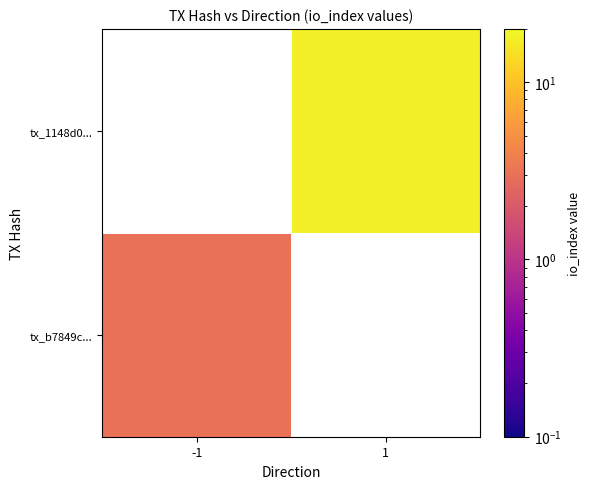

Which label corresponds to the largest value in the chart?

1